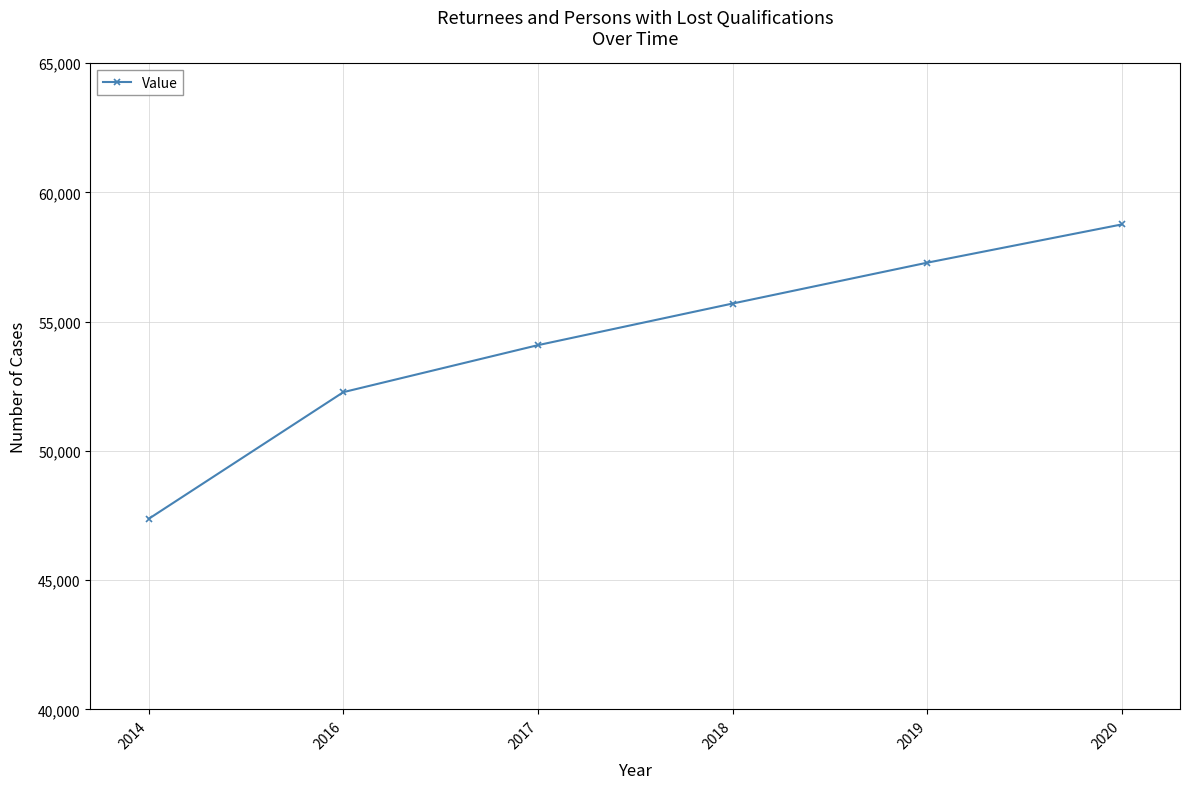

The chart shows a value of 89027 at 2018. True or false?

False